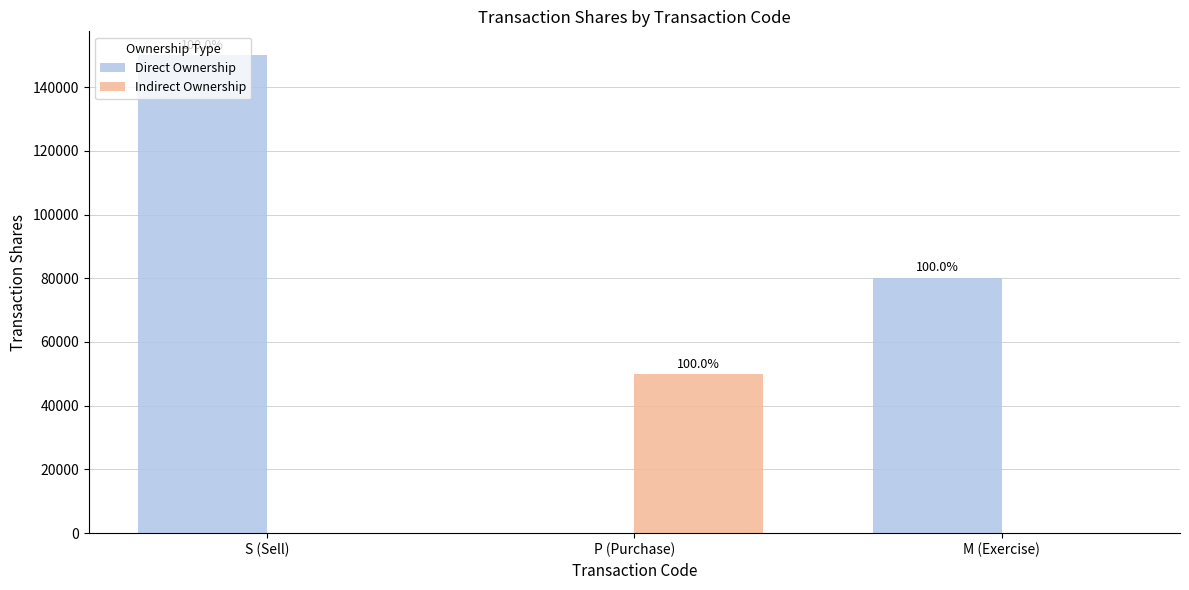

What are all the series names shown in the legend?

Direct Ownership, Indirect Ownership